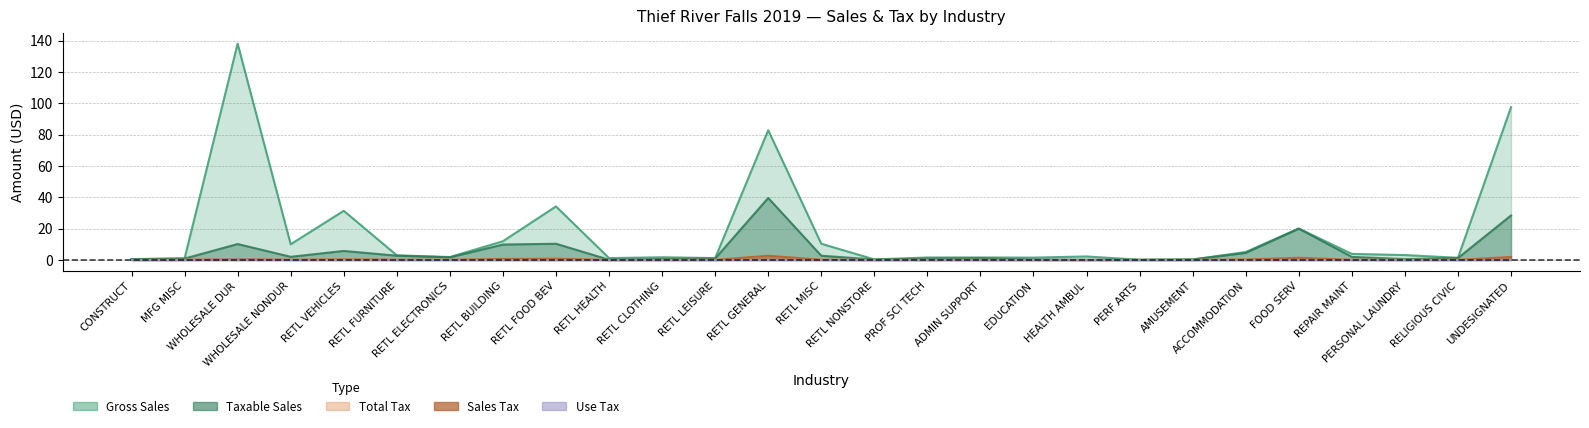

Reading right to left, transcribe all the data shown in this chart.

gross_sales: 97.6	1.4	3.1	3.9	20.1	5.1	0.3	0.2	2.3	1.5	1.6	1.6	0.4	10.4	82.9	1.2	1.7	1.2	34.2	12.0	1.9	3.0	31.4	10.1	138.1	1.0	0.6
taxable_sales: 28.4	1.3	0.6	2.0	20.0	4.5	0.3	0.1	0.1	0.3	1.1	0.9	0.3	2.7	39.6	1.0	0.6	0.2	10.4	9.9	1.7	2.7	5.8	2.0	10.2	0.9	0.5
sales_tax: 2.0	0.1	0.0	0.1	1.4	0.3	0.0	0.0	0.0	0.0	0.1	0.1	0.0	0.2	2.7	0.1	0.0	0.0	0.8	0.7	0.1	0.2	0.4	0.1	0.7	0.1	0.0
total_tax: 2.0	0.1	0.0	0.1	1.4	0.3	0.0	0.0	0.0	0.0	0.1	0.1	0.0	0.2	2.8	0.1	0.0	0.0	0.8	0.7	0.1	0.2	0.4	0.1	1.1	0.1	0.0
use_tax: 0.1	0.0	0.0	0.0	0.0	0.0	0.0	0.0	0.0	0.0	0.0	0.0	0.0	0.0	0.0	0.0	0.0	0.0	0.0	0.0	0.0	0.0	0.0	0.0	0.4	0.0	0.0